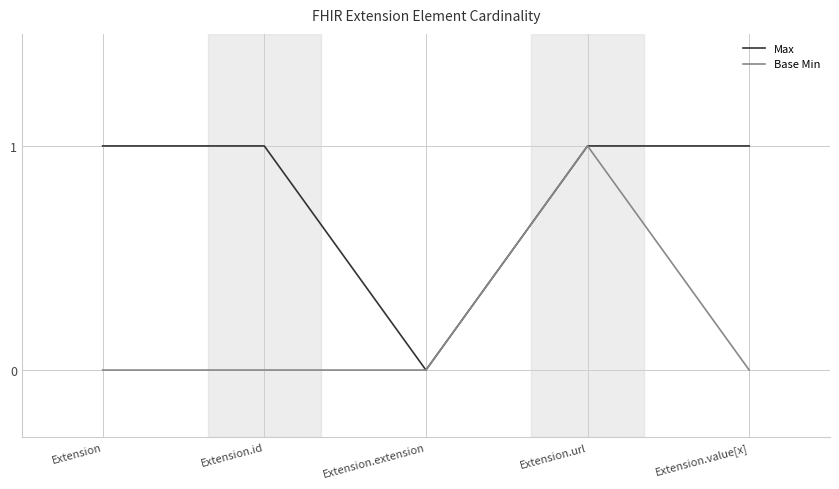

What position from the left is Extension.url?

4